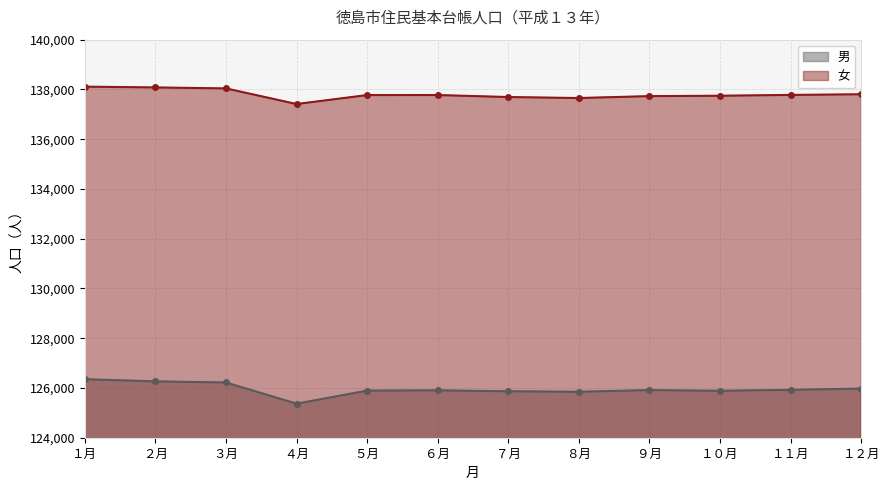

Between ４月 and １０月, which is larger?

１０月